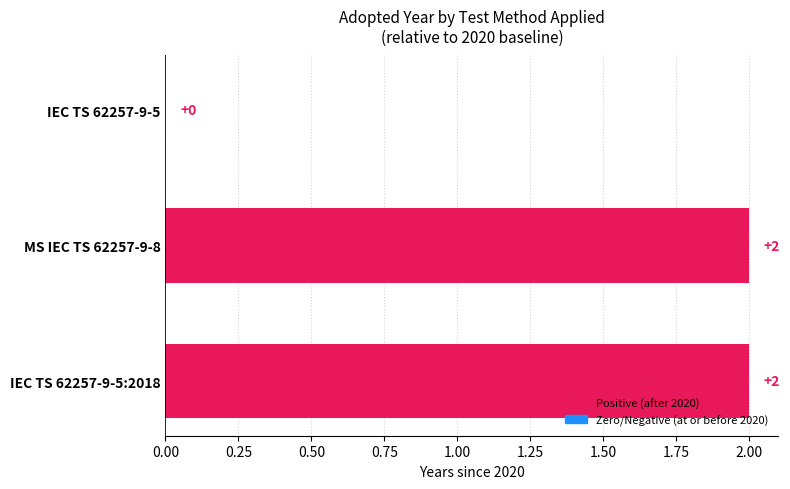

How many values are between 0 and 2?

3